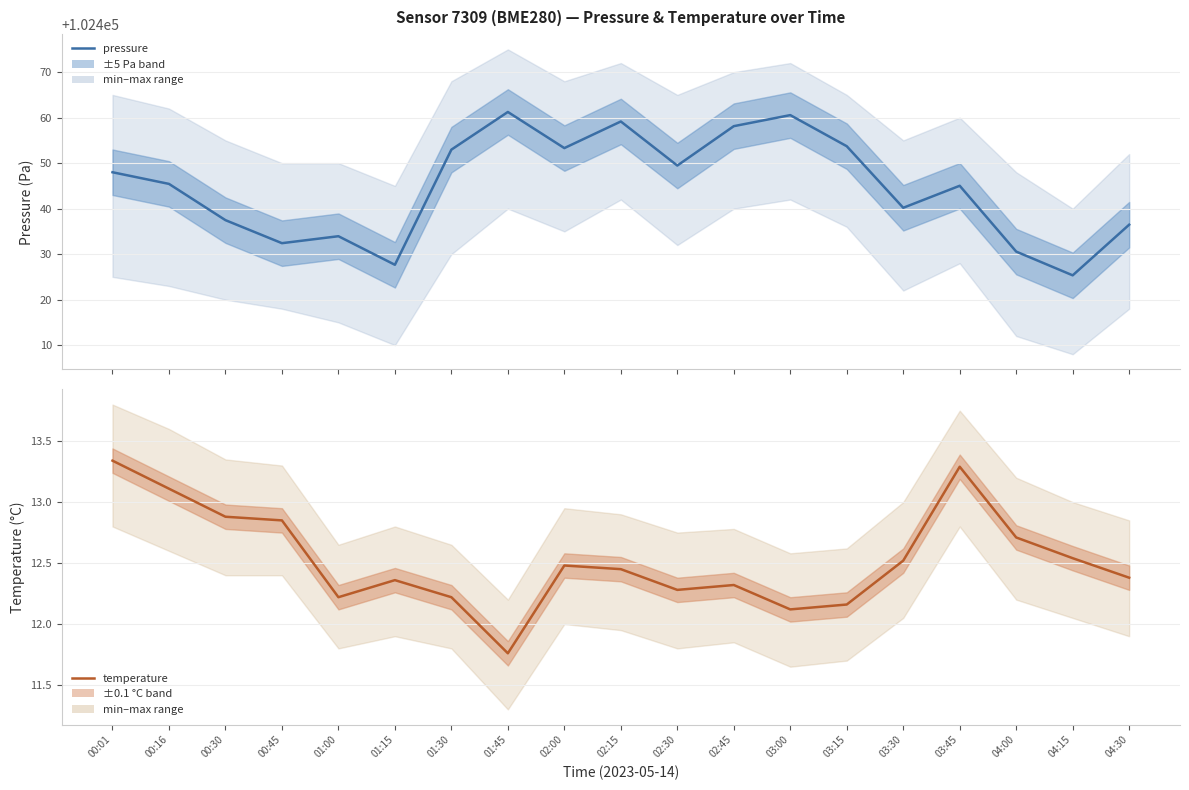

How many values in the pressure series are below 102445?

8